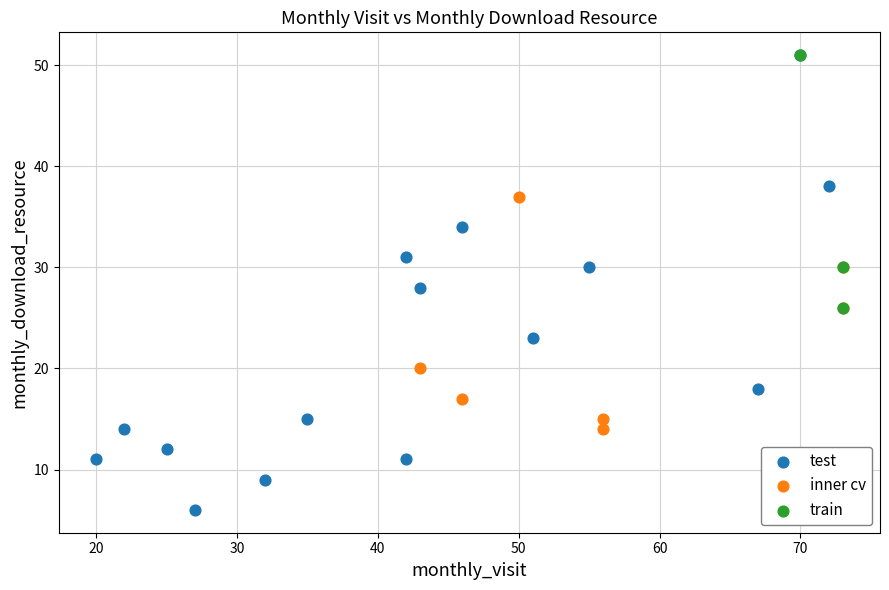

Which series reaches the minimum Y coordinate?

test